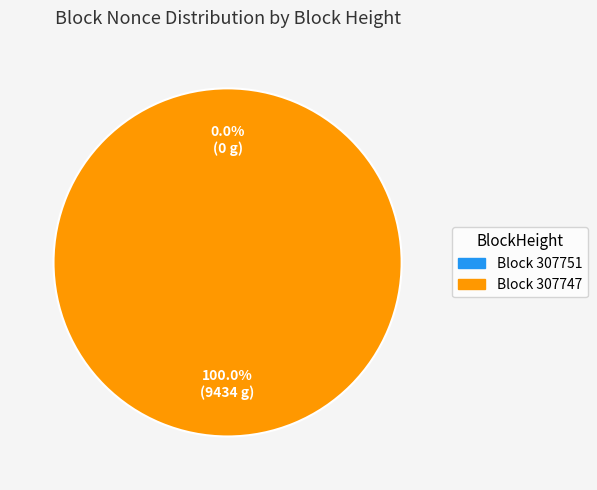

To the nearest percent, what is the difference between the largest and smallest slice percentages?

100%